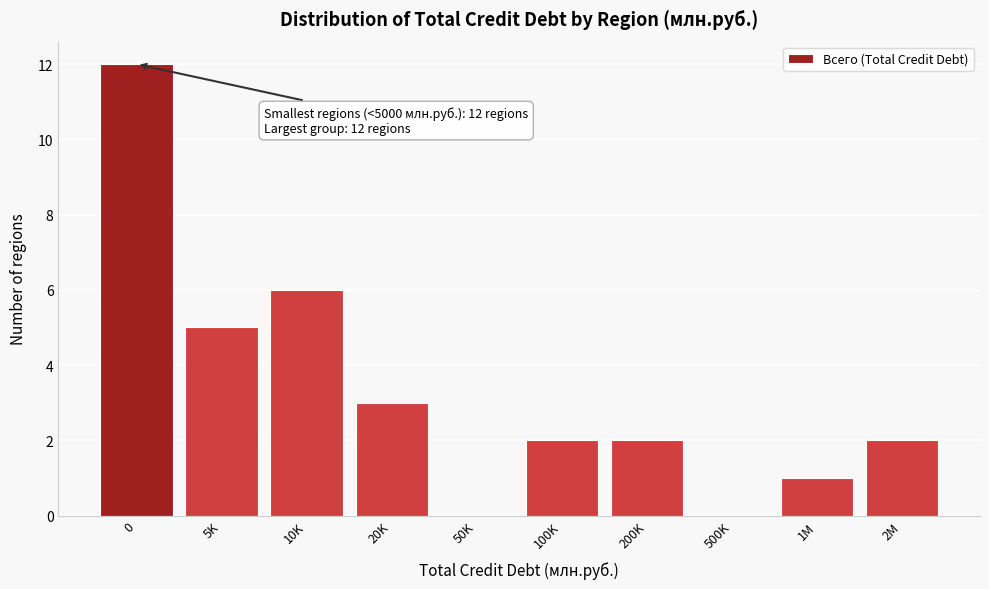

Reading left to right, what are all the values shown in this chart?

0=12	5K=5	10K=6	20K=3	50K=0	100K=2	200K=2	500K=0	1M=1	2M=2